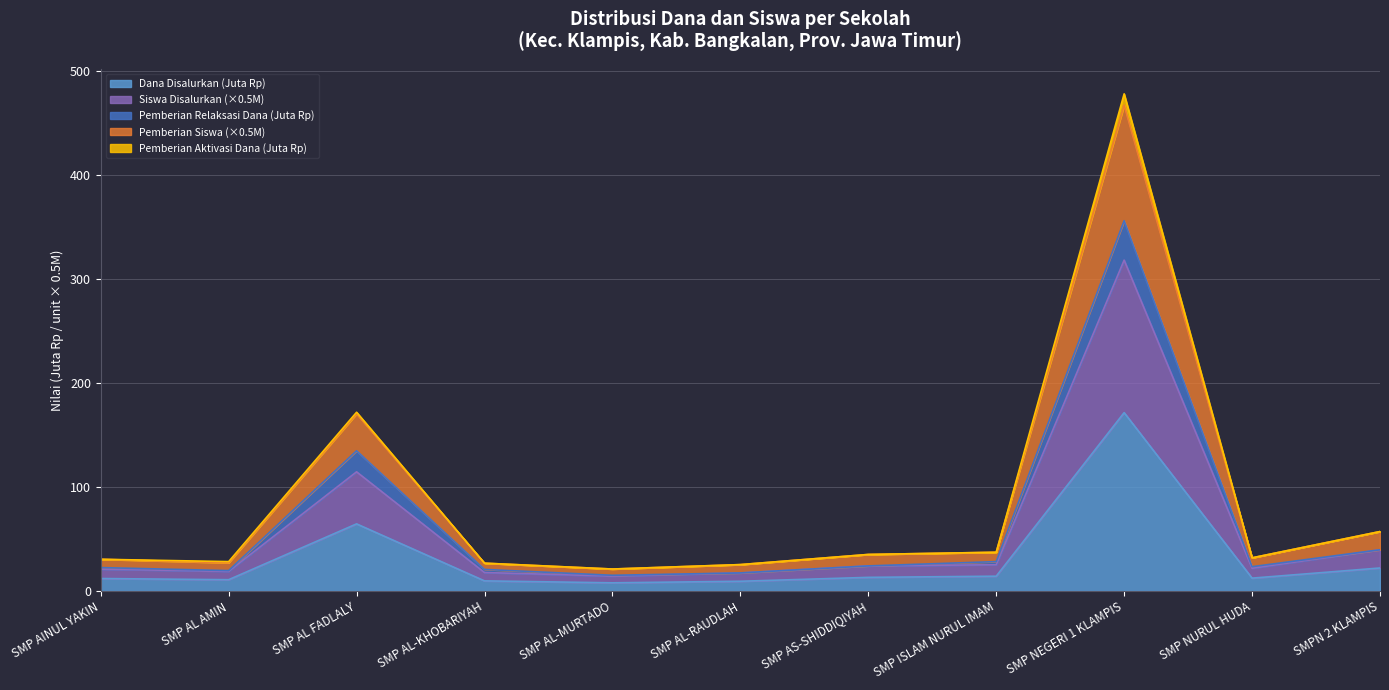

At which category is the sum across all series the highest?

SMP NEGERI 1 KLAMPIS